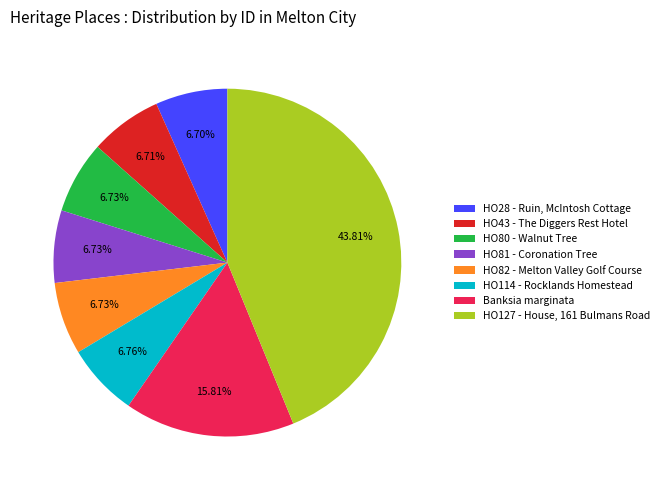

Approximately how many times larger is the value at HO114 - Rocklands Homestead compared to HO81 - Coronation Tree?

1.0